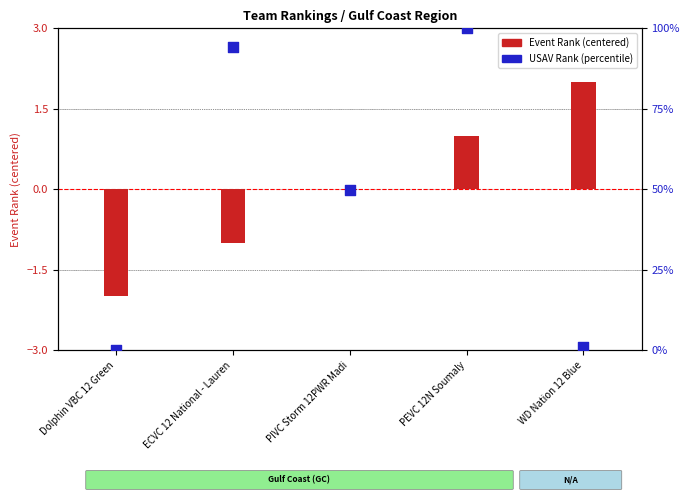

At how many categories does at least one series exceed 27?

3